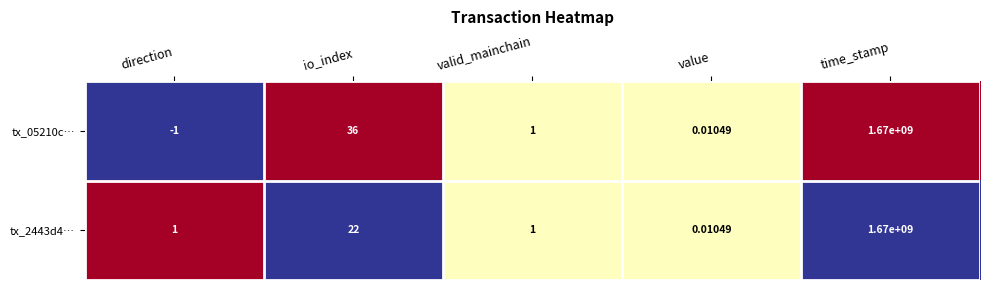

How many categories are shown in the chart?

5